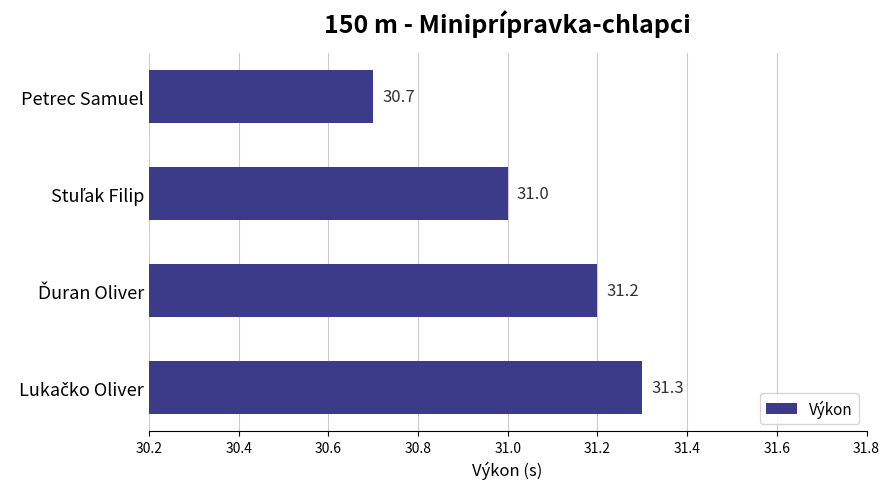

What is the average value?

31.1